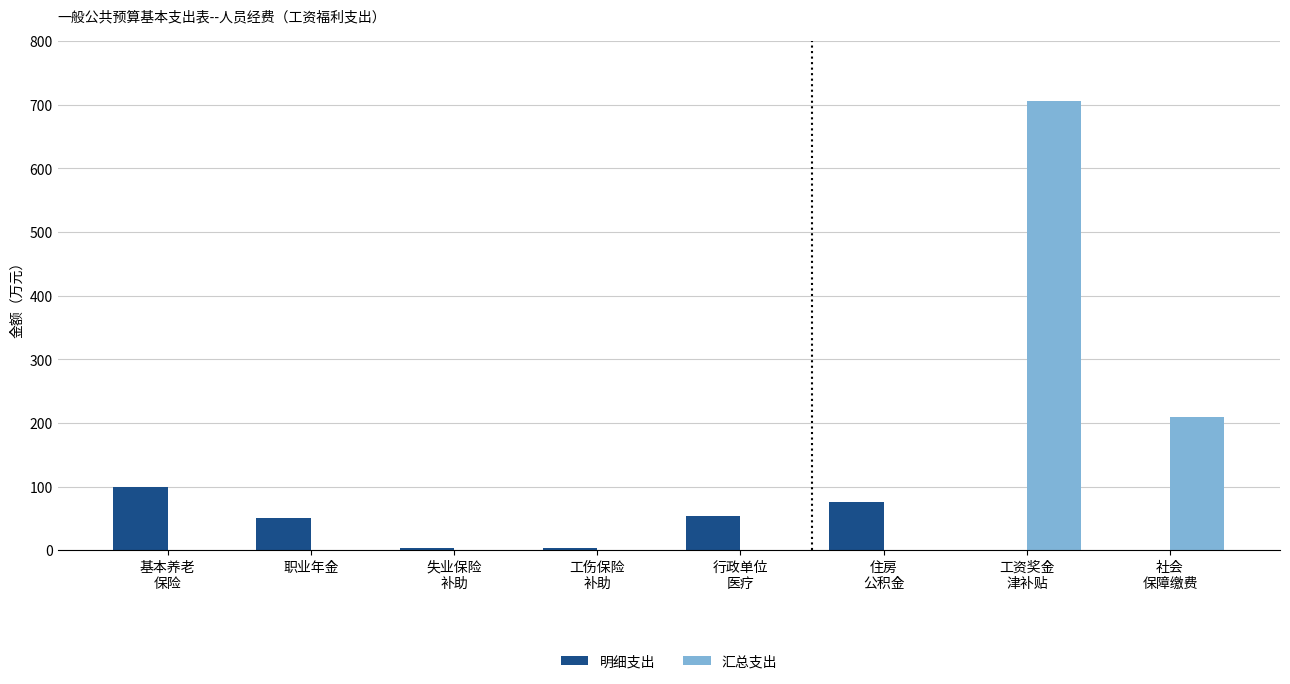

Which series has the largest total across all categories?

汇总支出